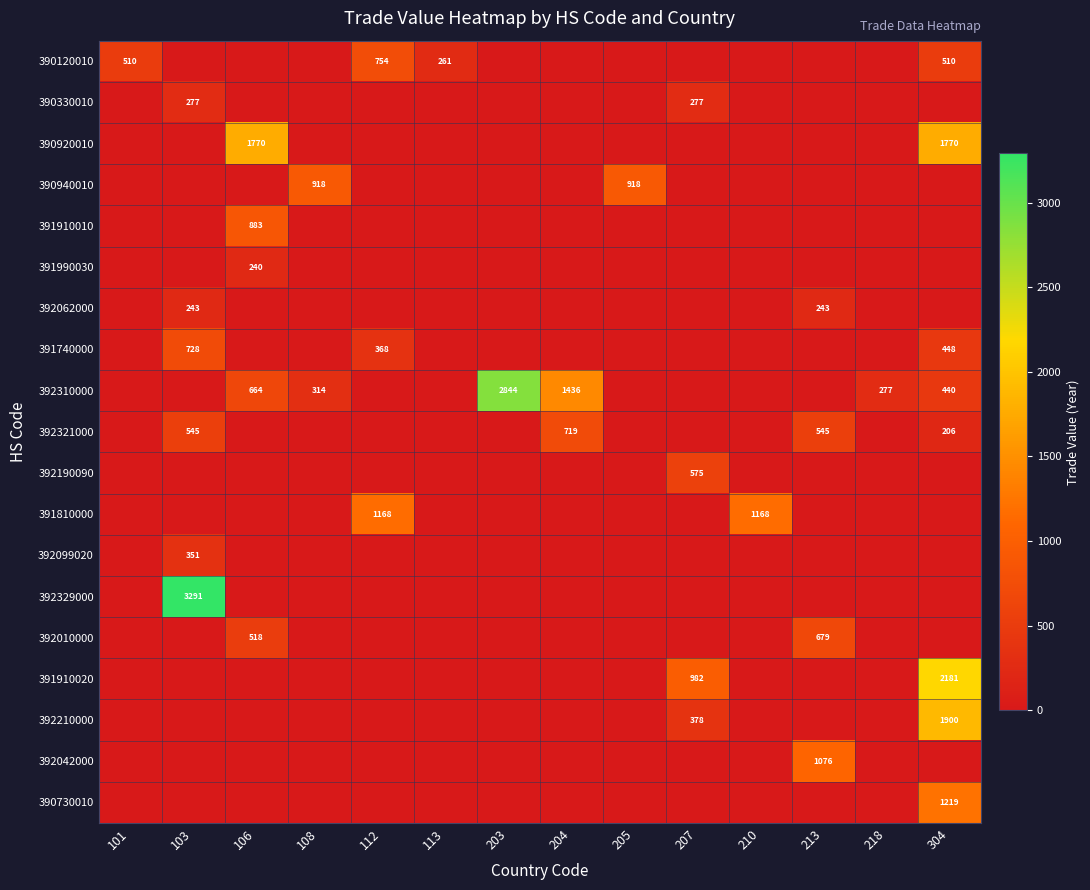

Is it true that 391740000 equals 690 at 304?

False